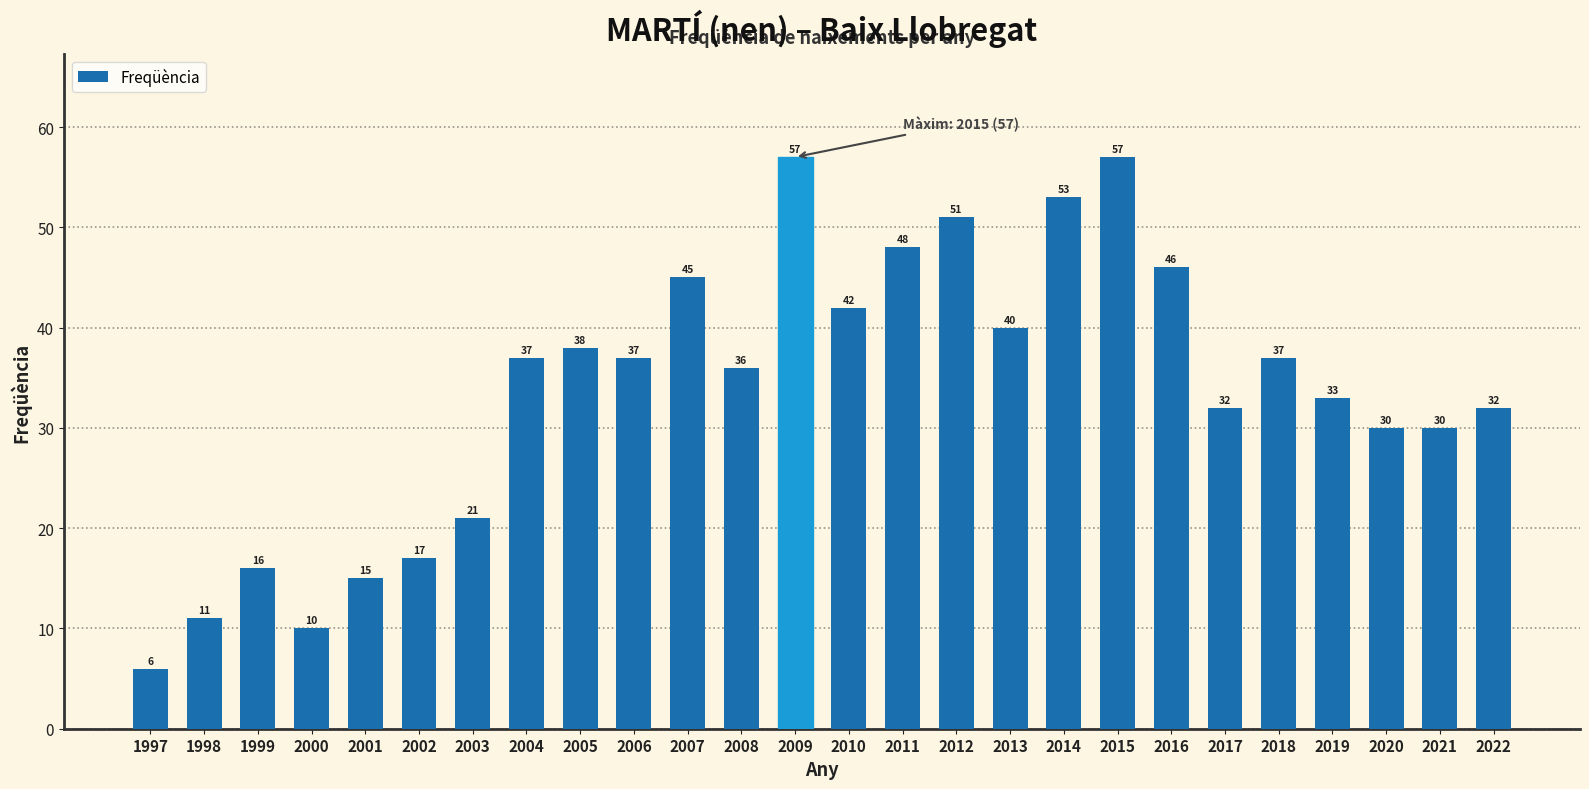

Is it true that the value at 2001 is 27?

False